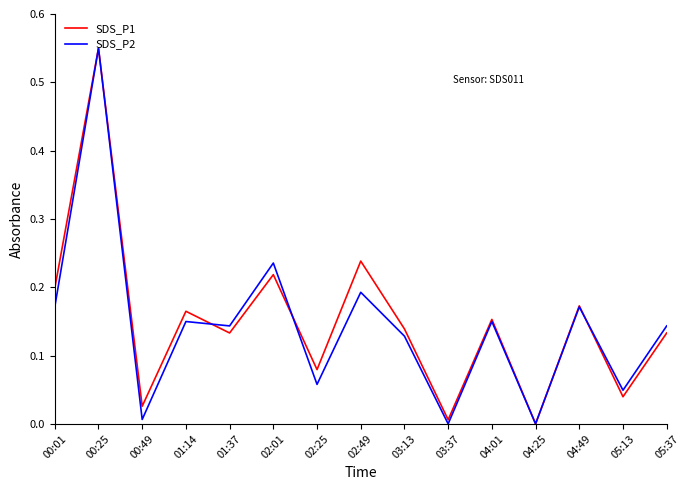

What position from the right is 05:13?

2